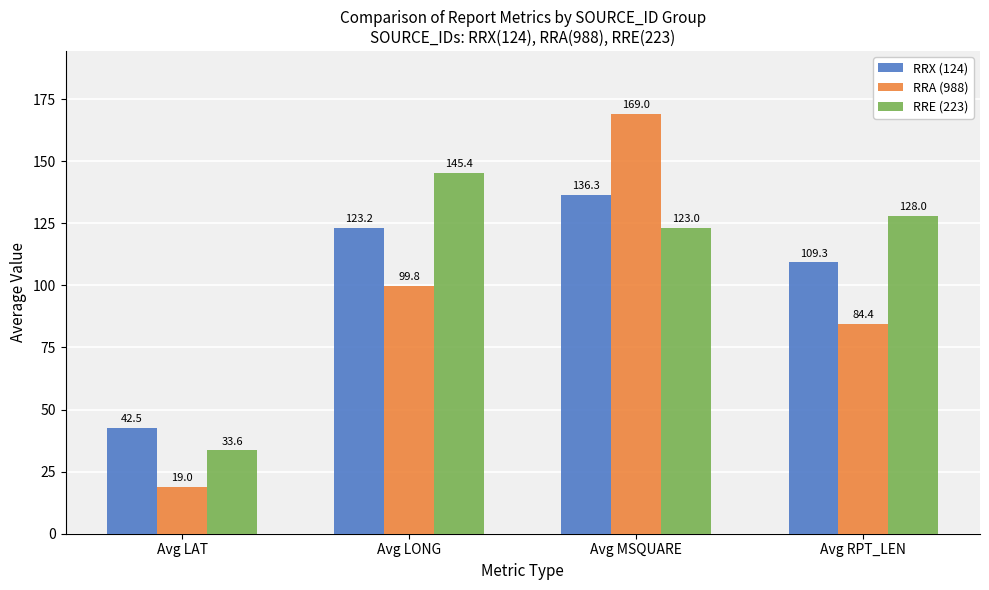

Reading left to right, what are all the values shown in this chart?

RRX (124): 42.5	123.2	136.3	109.3
RRA (988): 19.0	99.8	169.0	84.4
RRE (223): 33.6	145.4	123.0	128.0